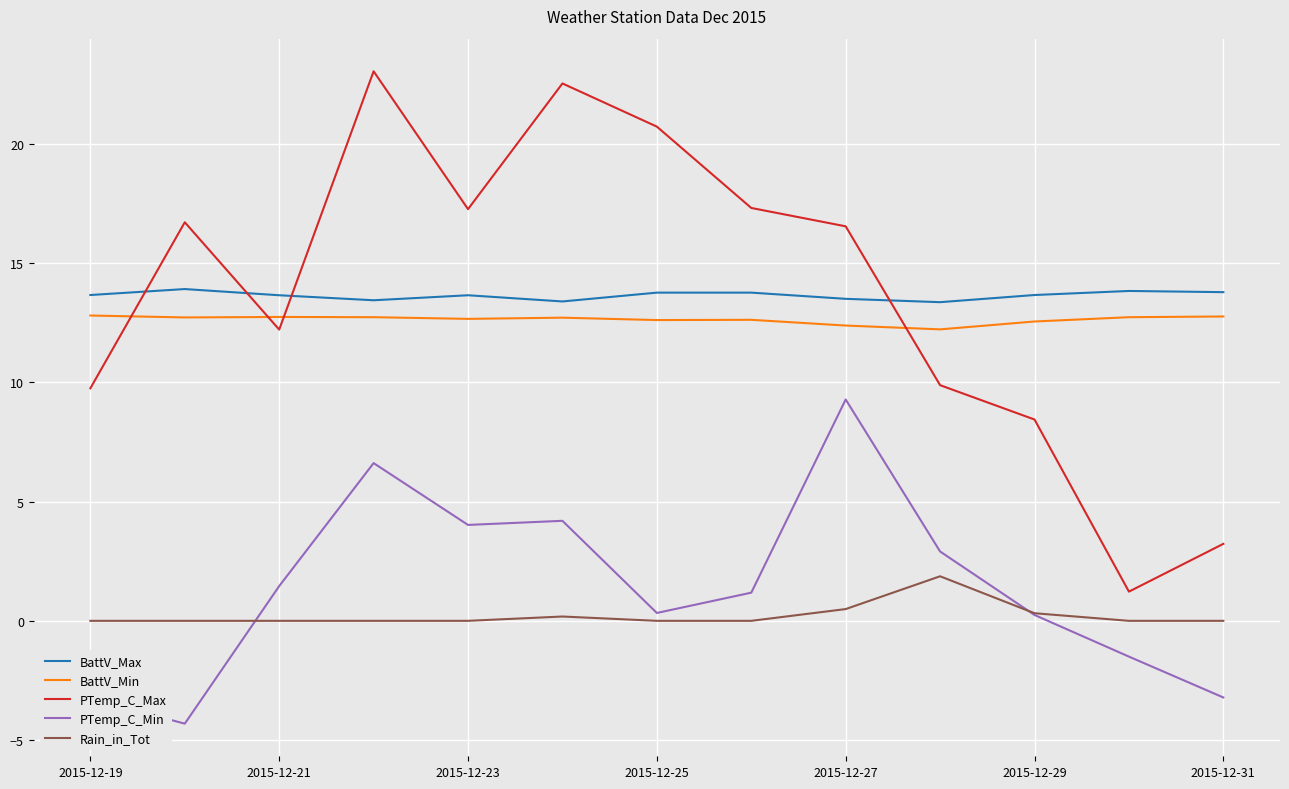

What is the greatest value displayed?

23.0